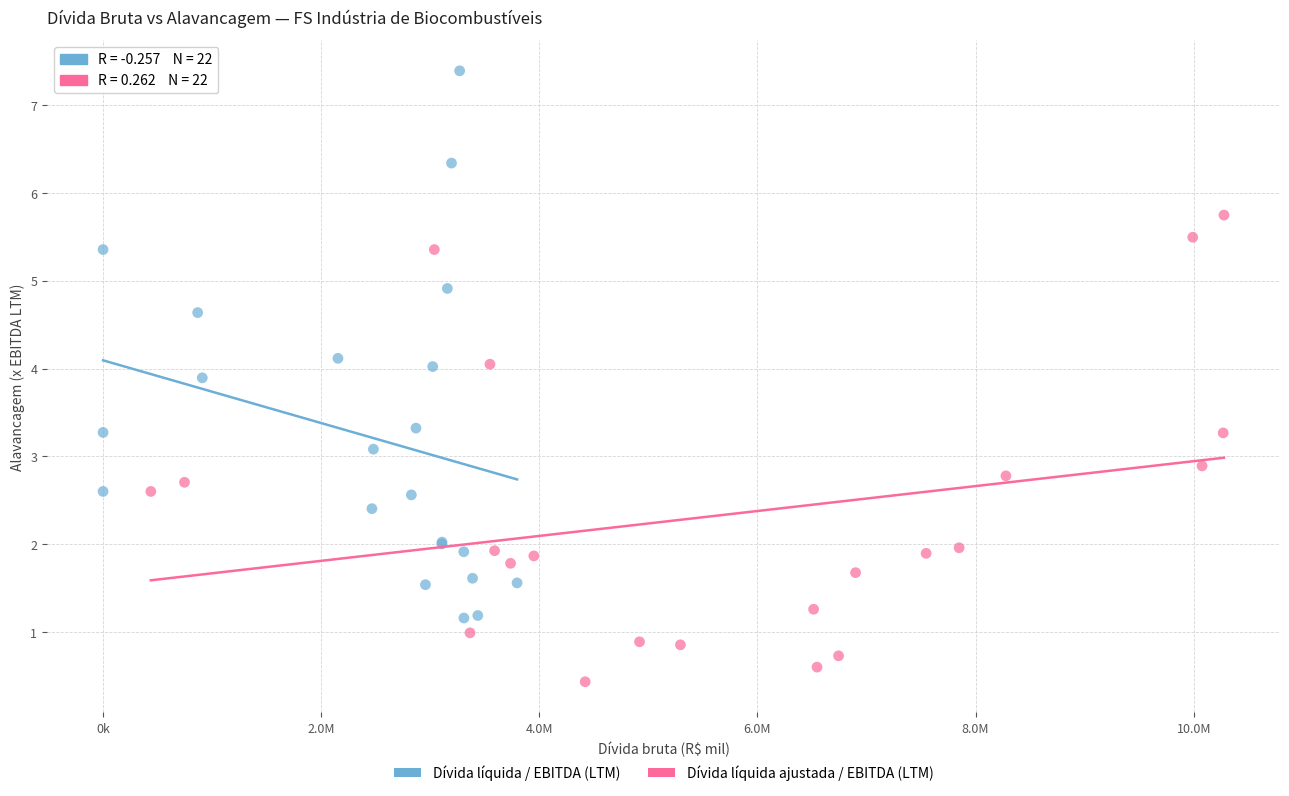

Which series has the widest spread of Y values?

Dívida líquida / EBITDA (LTM)